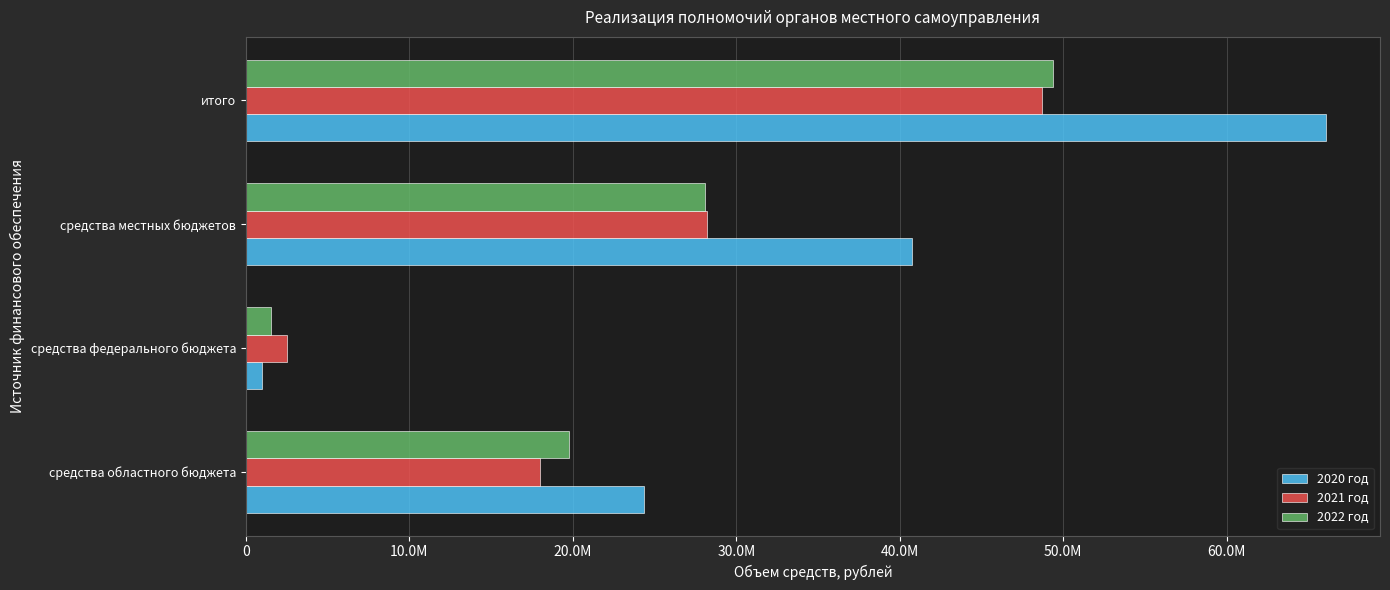

Reading left to right, list all the values displayed in this chart.

2020 год: 24338126.6	1007800.3	40735942.0	66081868.8
2021 год: 17981929.6	2490342.6	28234838.0	48707110.1
2022 год: 19792606.6	1500355.6	28104331.0	49397293.1